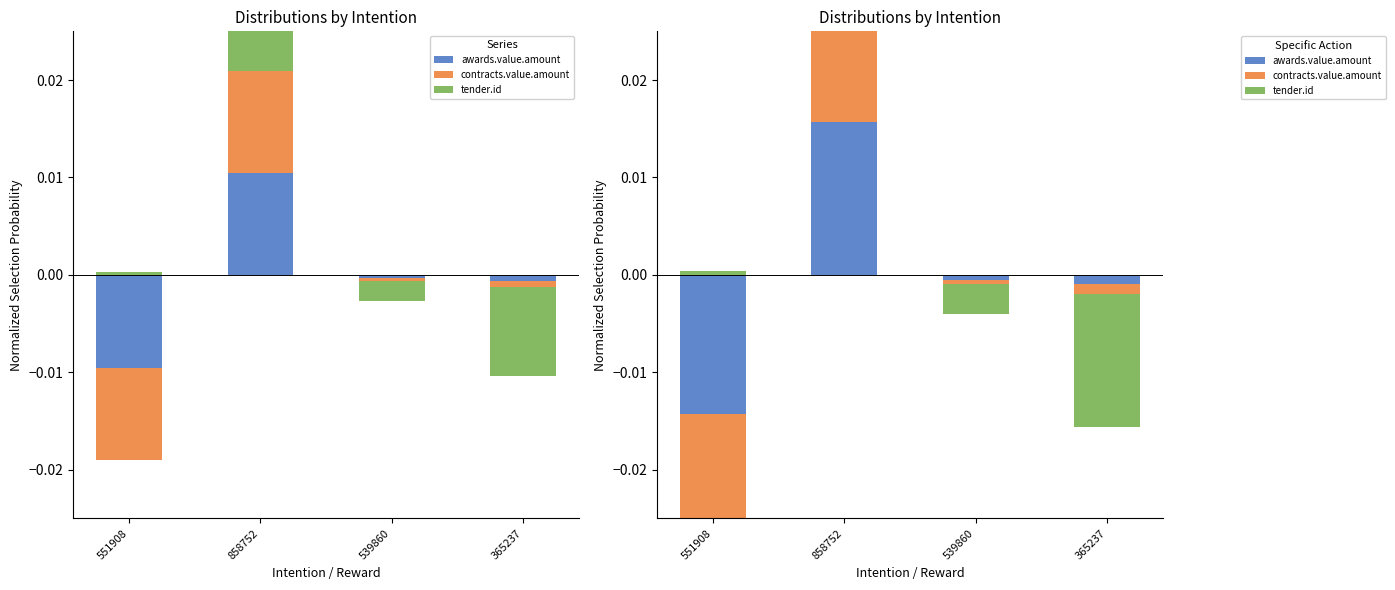

Which category has the lowest value across all series?

551908